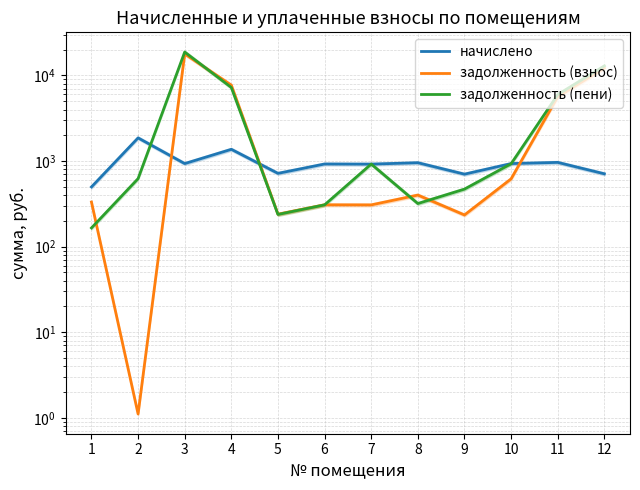

What is the minimum value for задолженность (взнос)?

1.1